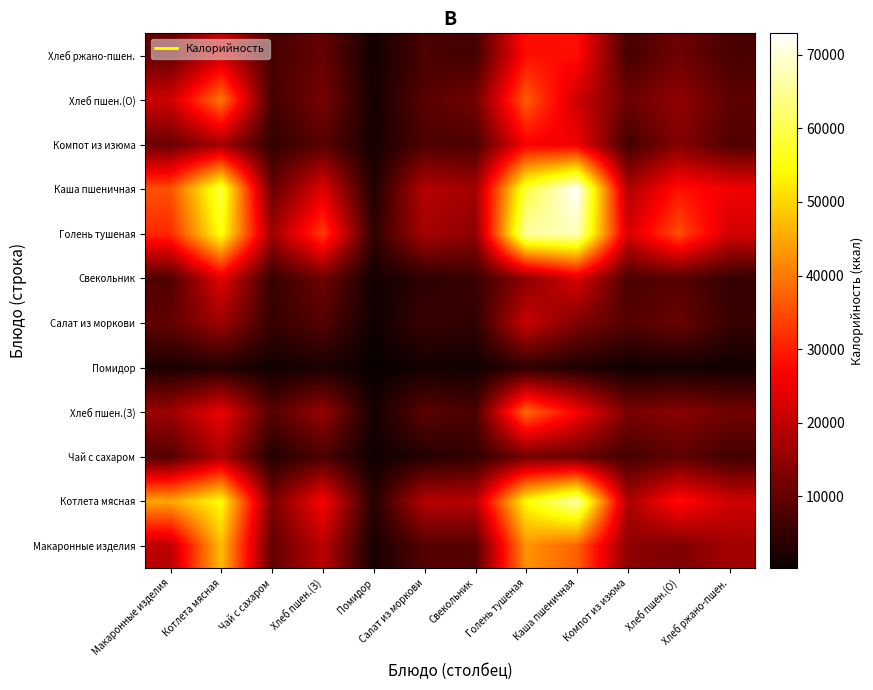

Count the number of categories in the chart.

12